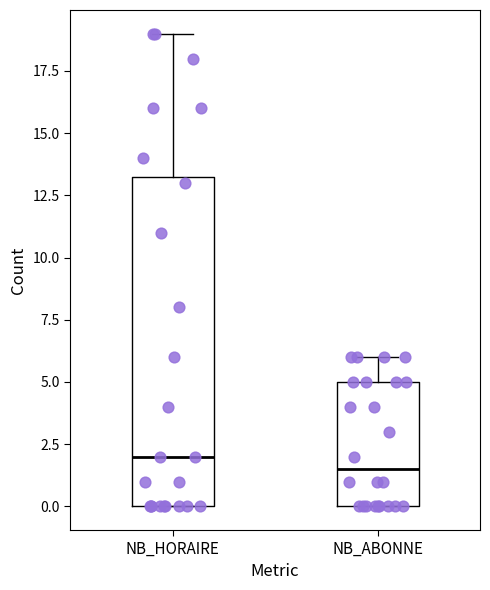

Comparing the boxes themselves (not the whiskers), which one is the tallest?

NB_HORAIRE